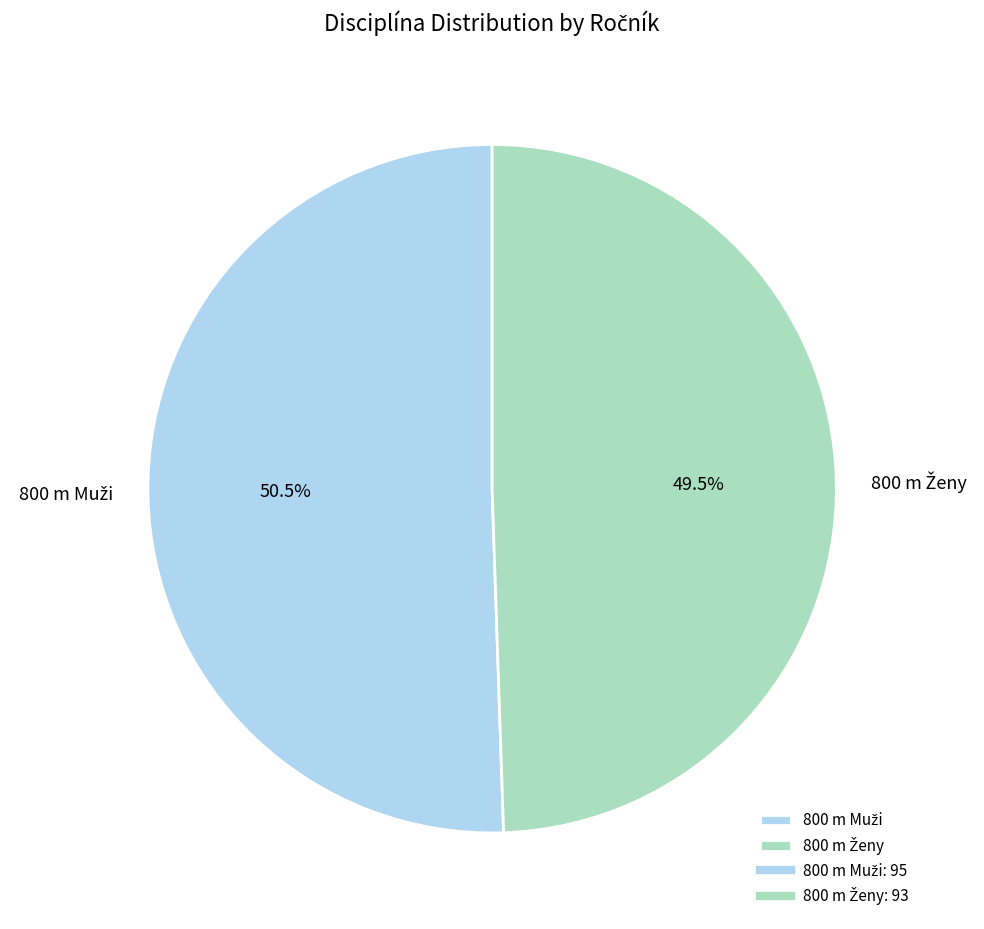

Is there any slice that represents more than half of the pie?

Yes